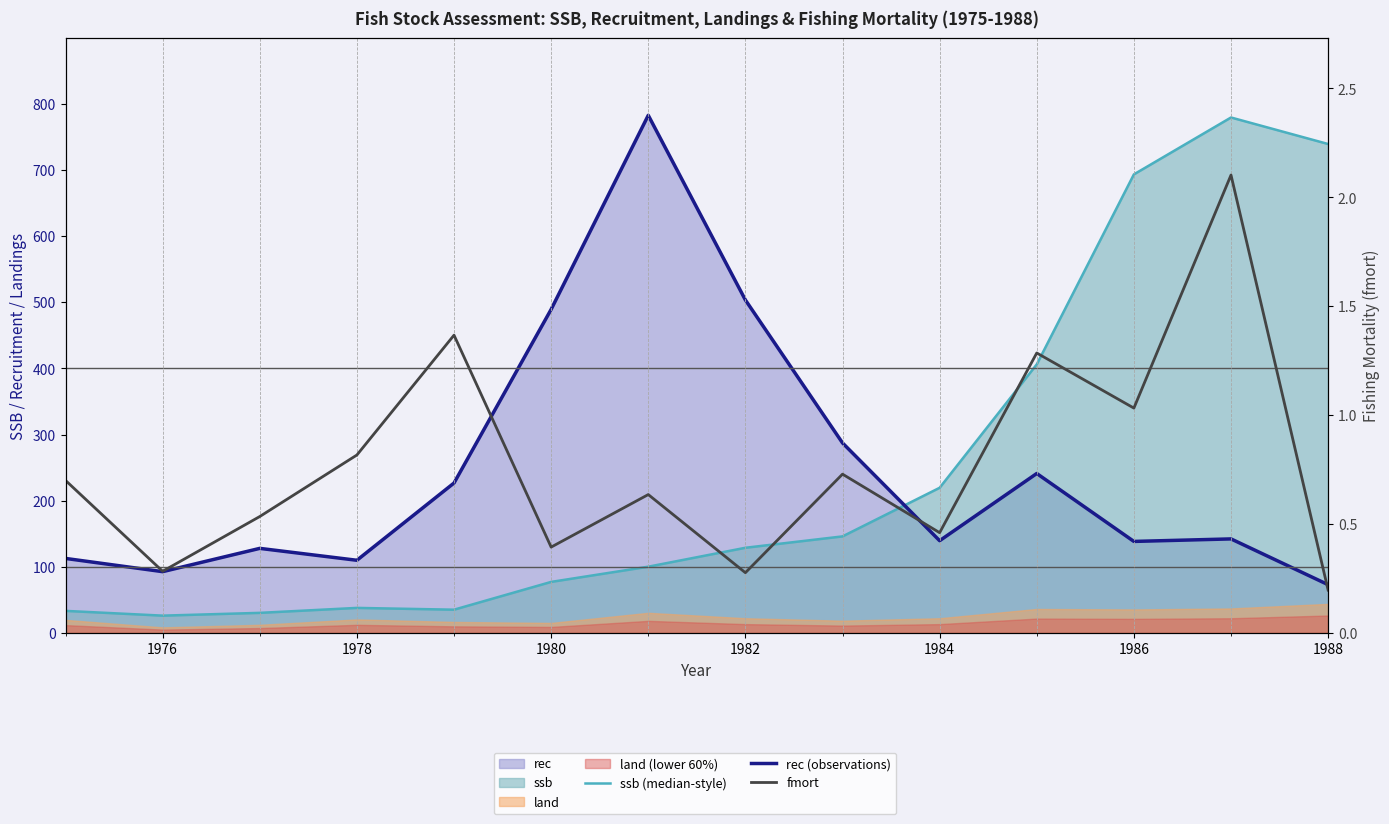

Rank the series by their maximum value, from highest to lowest.

rec (observations), ssb (median-style), fmort